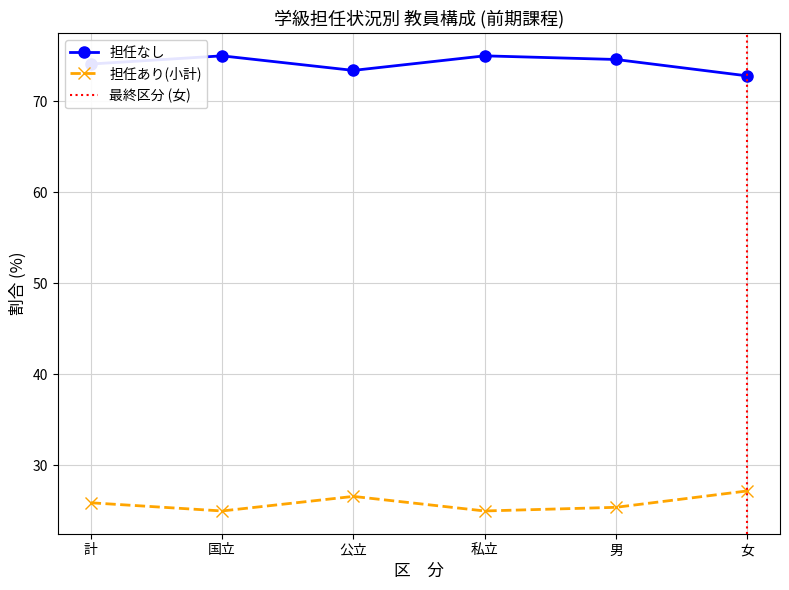

The 担任あり(小計) series shows 27.2 at 女. True or false?

True